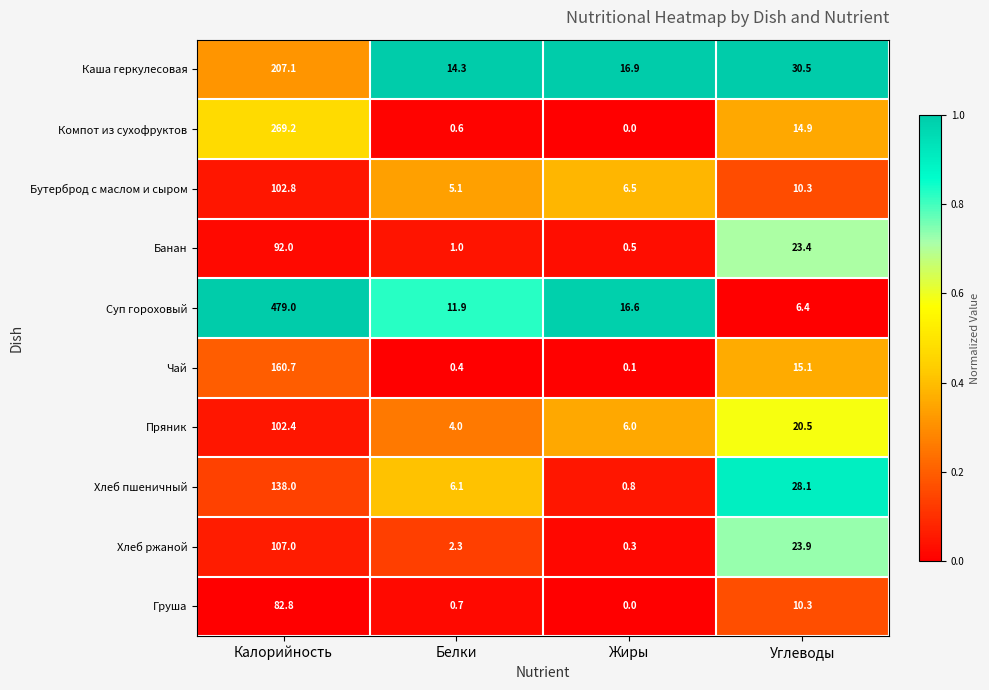

Count the number of data series in this chart.

10